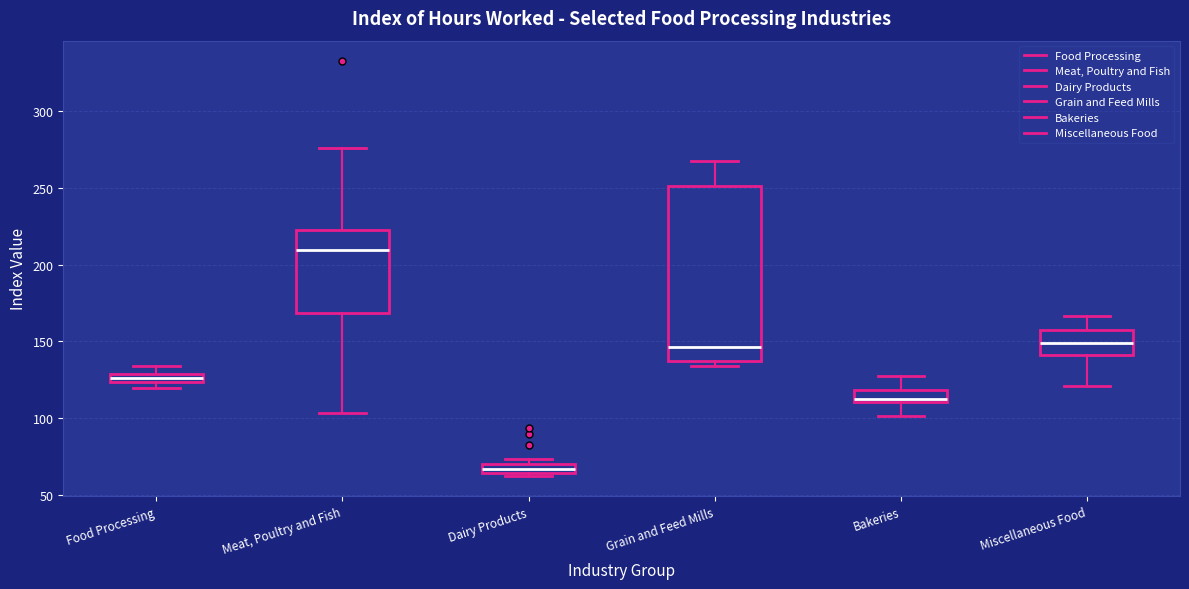

Where does the upper whisker of the box for Miscellaneous Food end on the y-axis? The values are not printed on the chart, so give them approximately, as read against the axis.

165